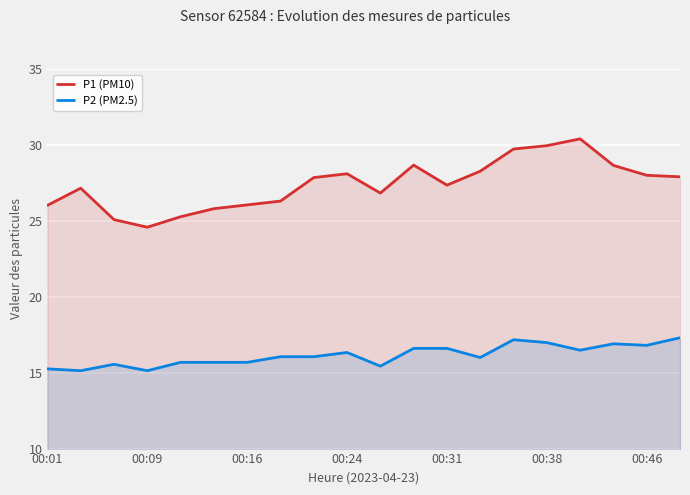

Which series has the largest range (max minus min)?

P1 (PM10)